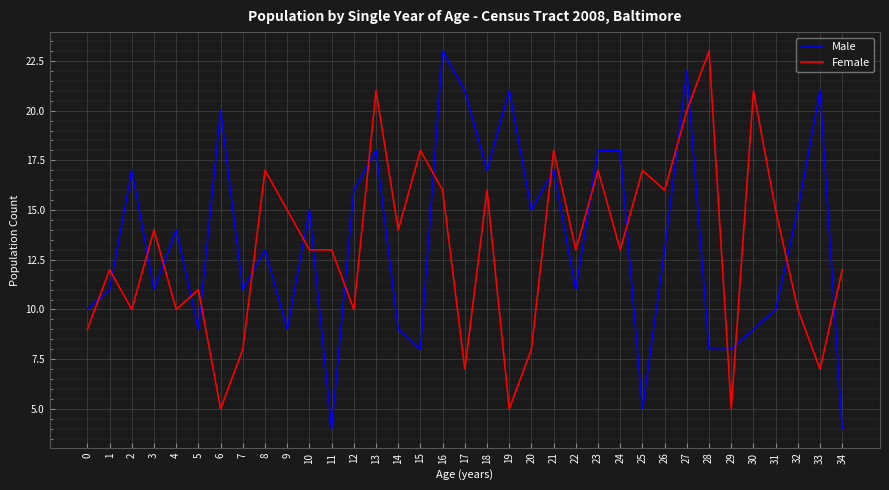

At which category does Female reach its first local peak?

1